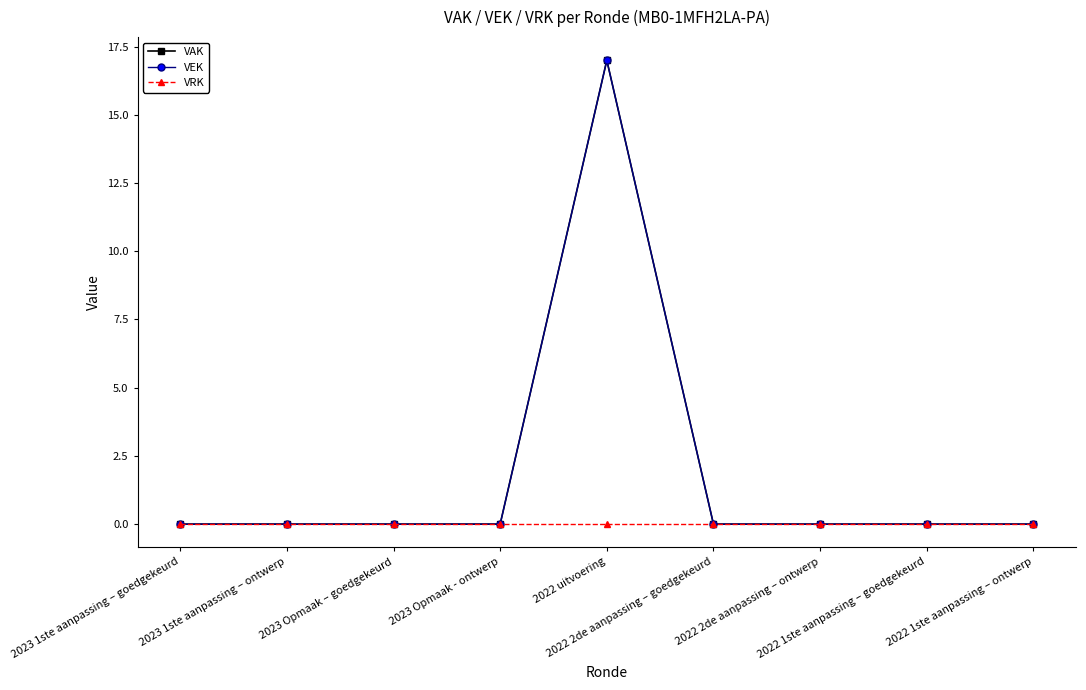

Is this an area chart (filled region under the line)?

No